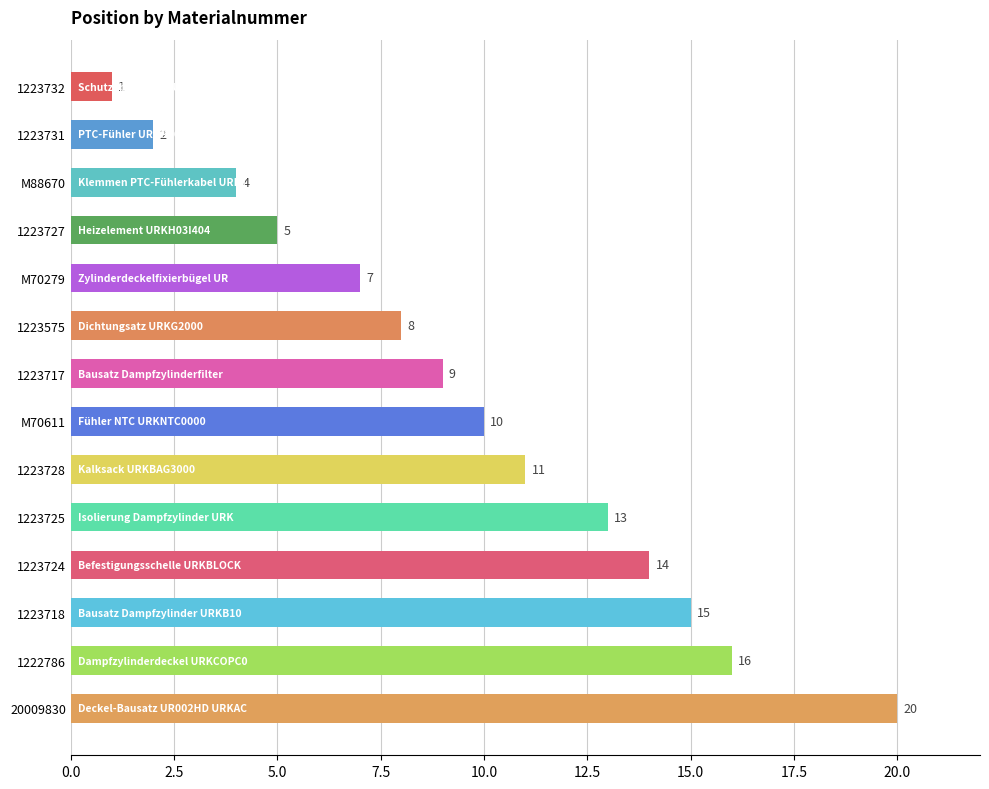

Reading bottom to top, list all the values displayed in this chart.

20009830=20	1222786=16	1223718=15	1223724=14	1223725=13	1223728=11	M70611=10	1223717=9	1223575=8	M70279=7	1223727=5	M88670=4	1223731=2	1223732=1